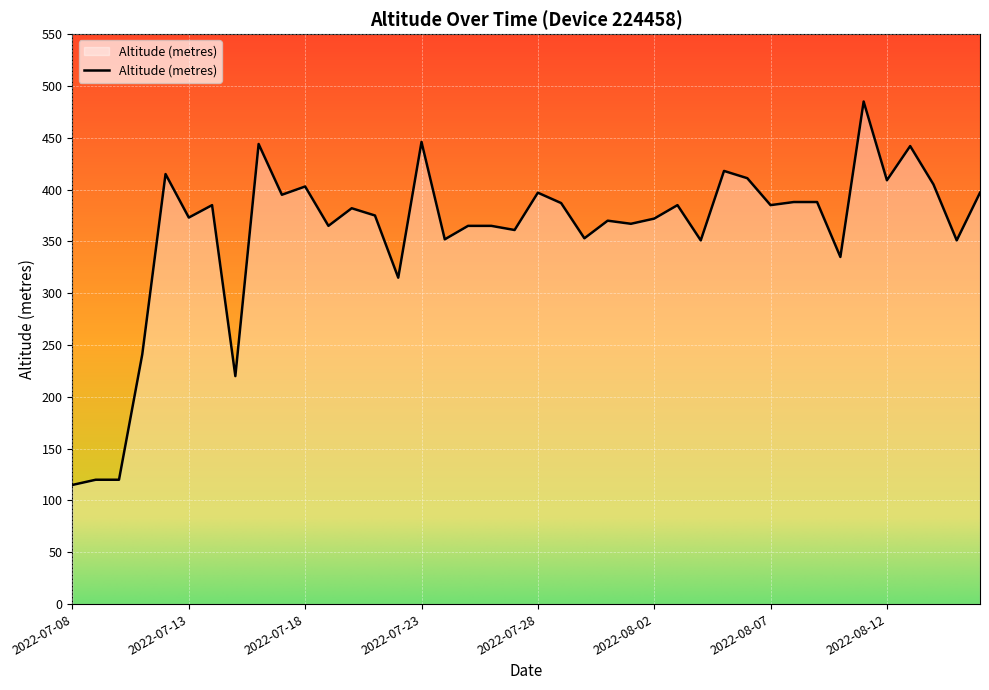

True or false: there are more than 0 points higher than both neighbors.

True